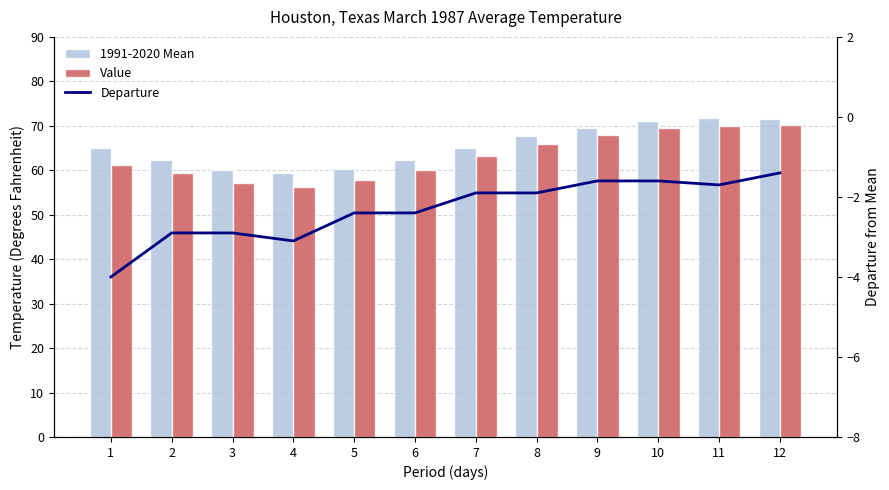

What value does the Departure series have at 4?

-3.1